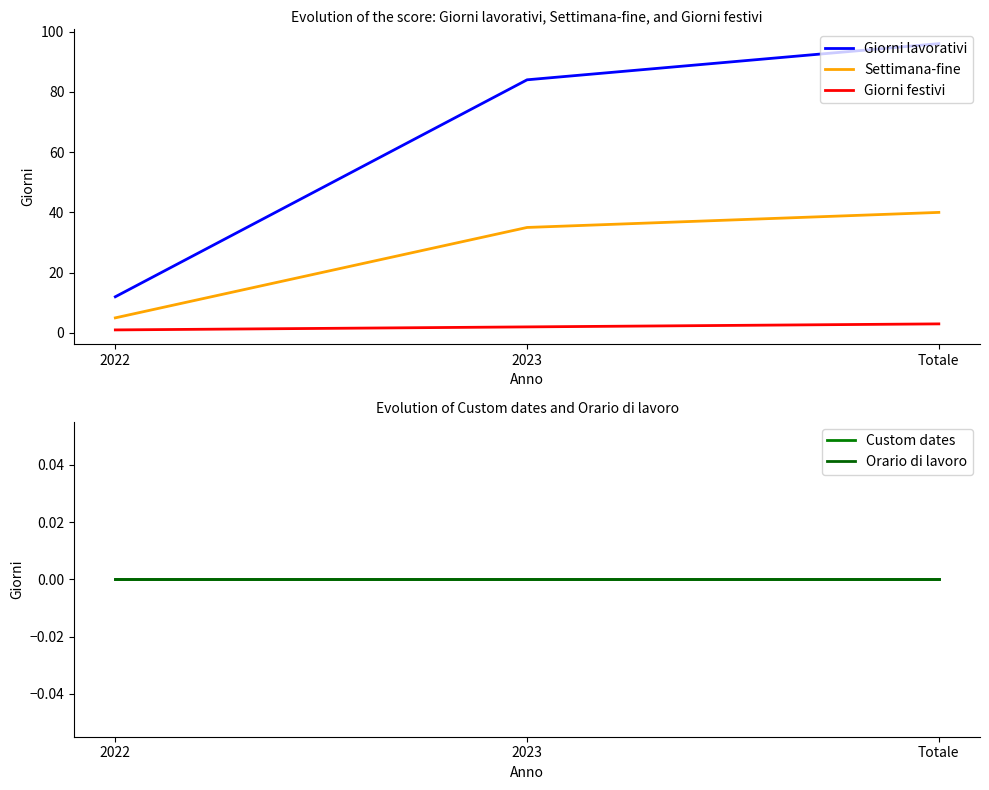

Reading right to left, transcribe all the data shown in this chart.

Giorni lavorativi: Totale=96	2023=84	2022=12
Settimana-fine: Totale=40	2023=35	2022=5
Giorni festivi: Totale=3	2023=2	2022=1
Custom dates: Totale=0	2023=0	2022=0
Orario di lavoro: Totale=0	2023=0	2022=0